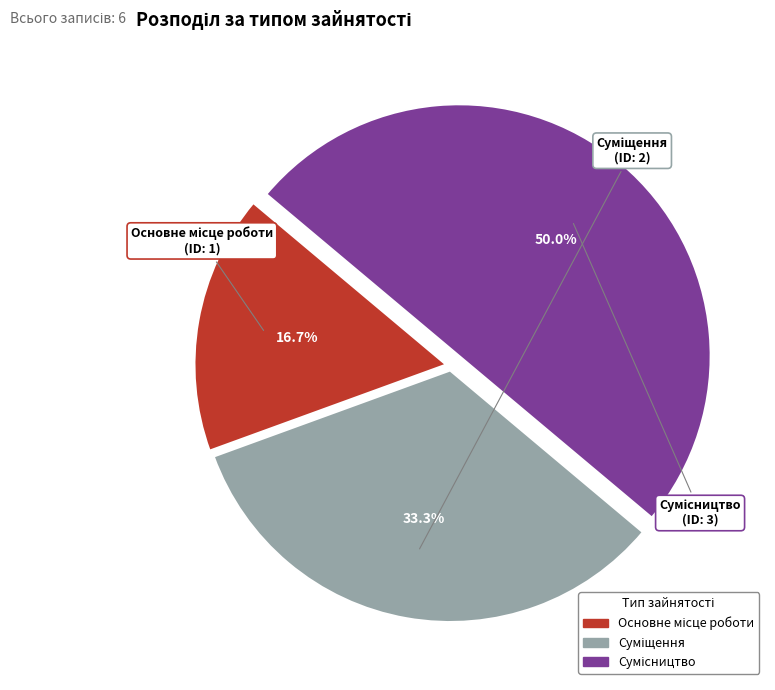

How many segments does this pie chart have?

3